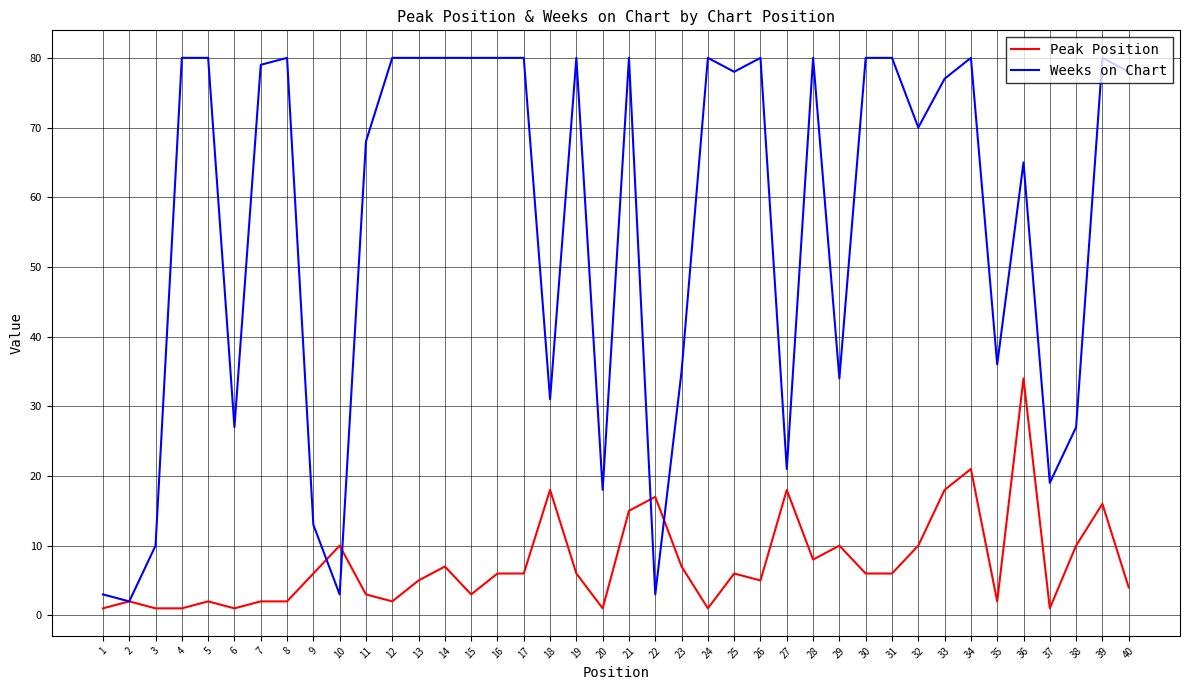

What is the difference between the second highest and second lowest values in the Weeks on Chart series?

77